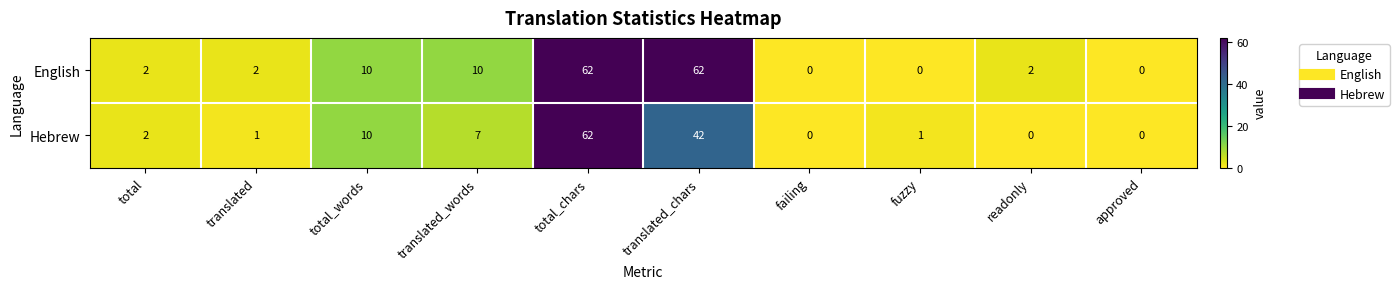

Reading right to left, extract all data points from this chart.

English: approved=0	readonly=2	fuzzy=0	failing=0	translated_chars=62	total_chars=62	translated_words=10	total_words=10	translated=2	total=2
Hebrew: approved=0	readonly=0	fuzzy=1	failing=0	translated_chars=42	total_chars=62	translated_words=7	total_words=10	translated=1	total=2